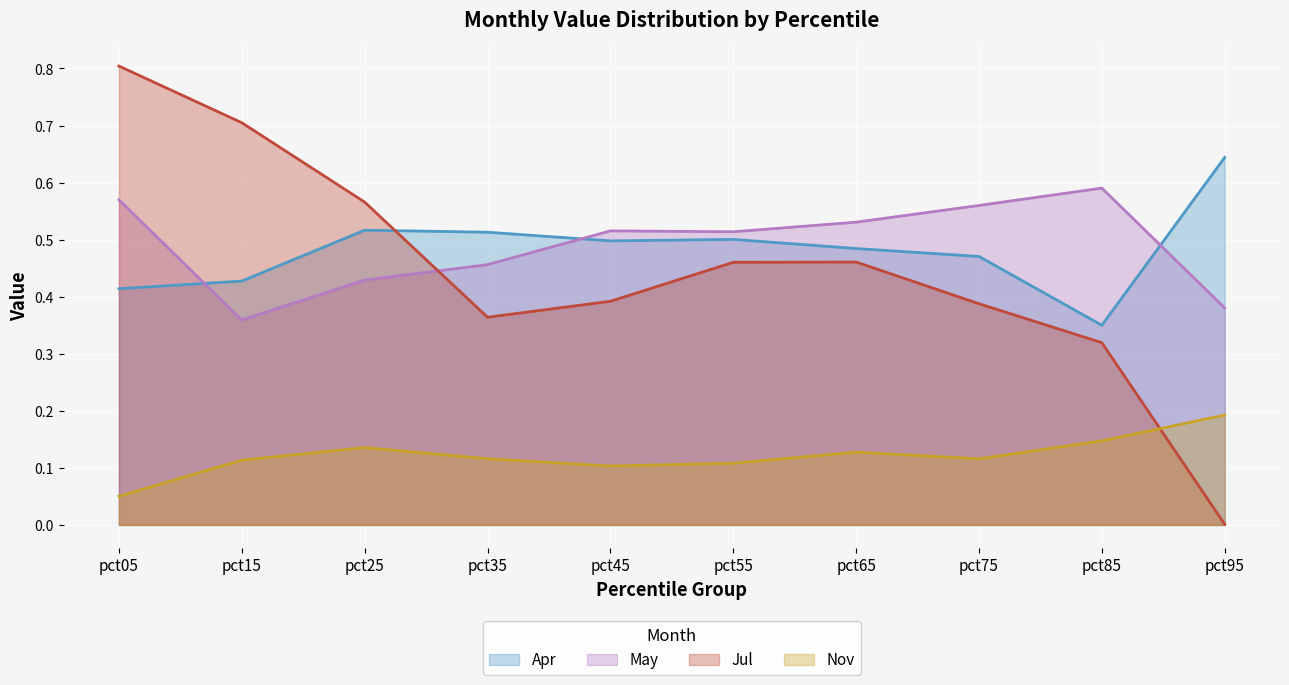

At which label is Apr closest to 0?

pct85